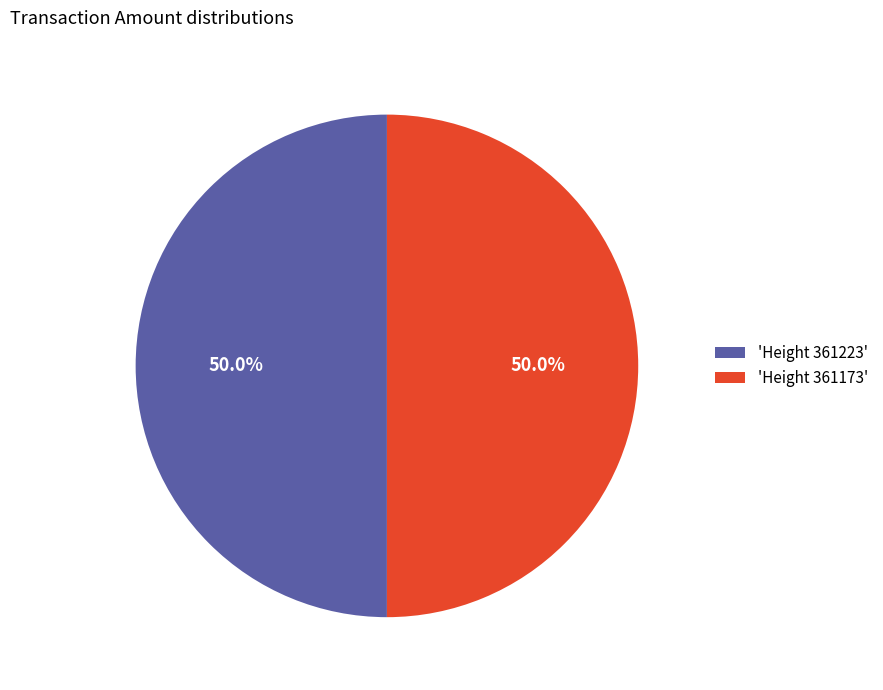

Combined, what portion of the pie is 'Height 361173' and 'Height 361223'?

100.0%